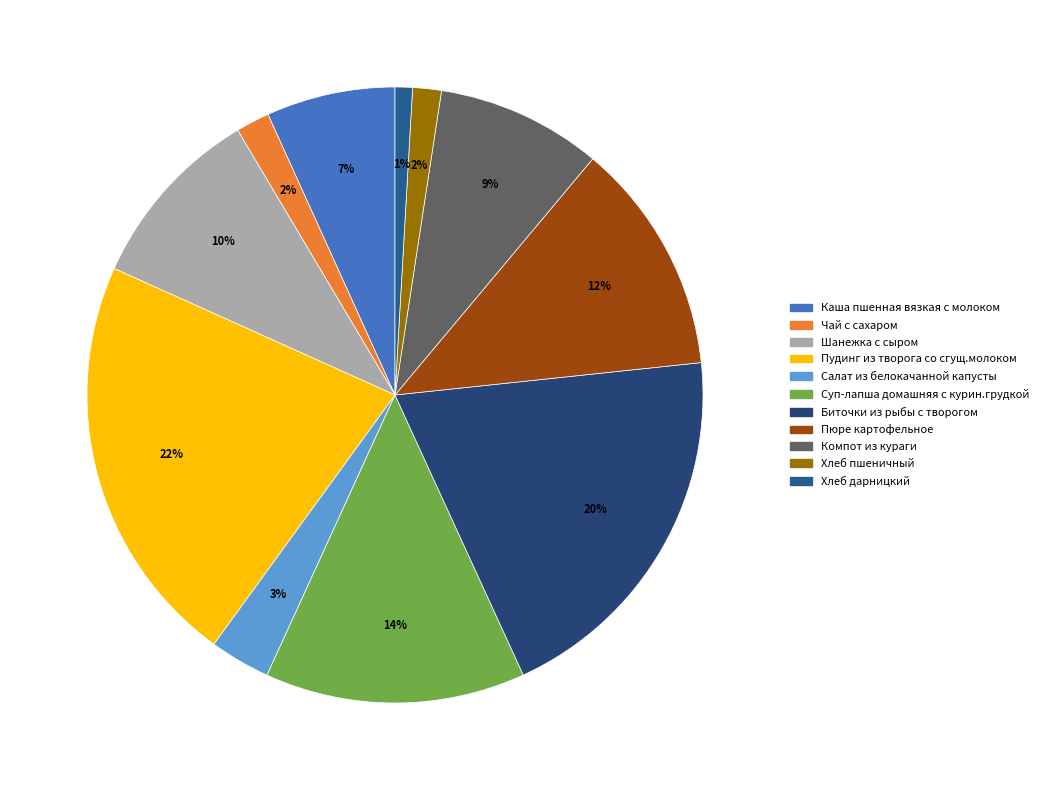

Is it true that Салат из белокачанной капусты is 3% of the pie?

True